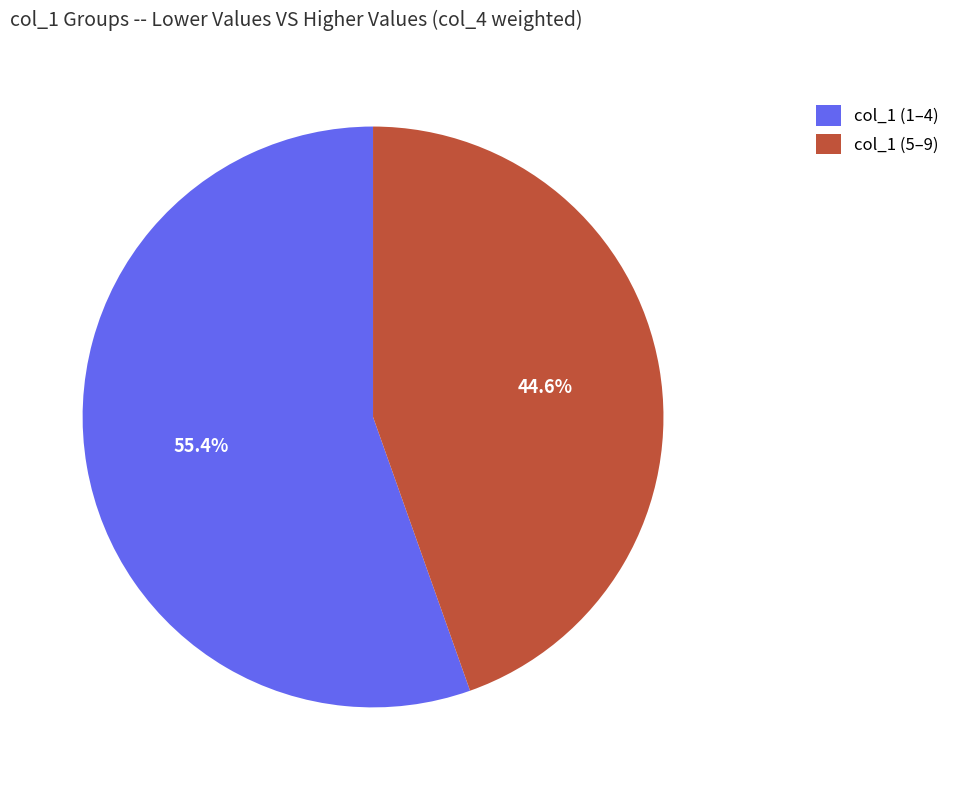

Which has a higher value, col_1 (5–9) or col_1 (1–4)?

col_1 (1–4)